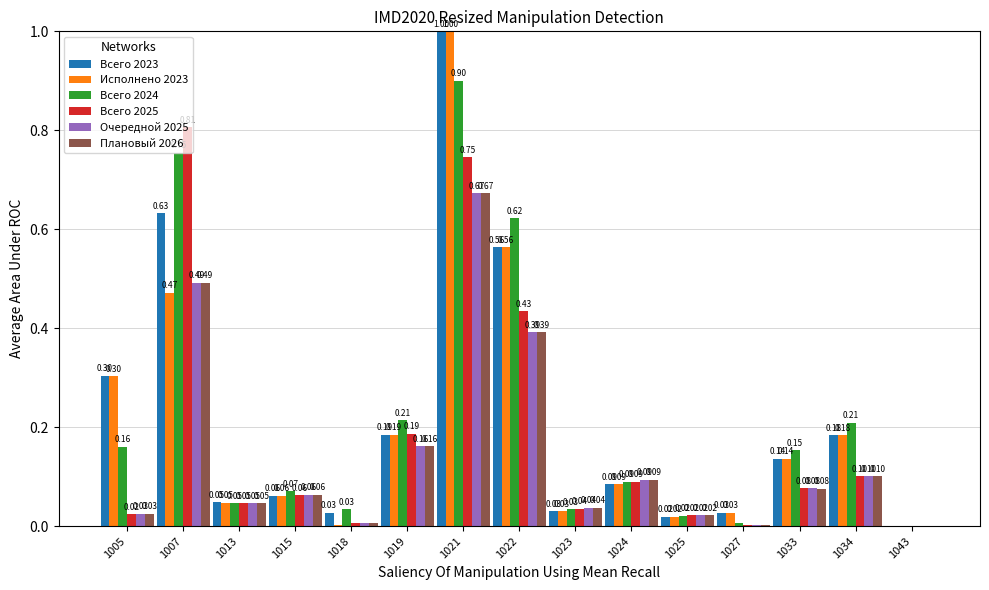

What is the sum of all Всего 2024 values?

3.3